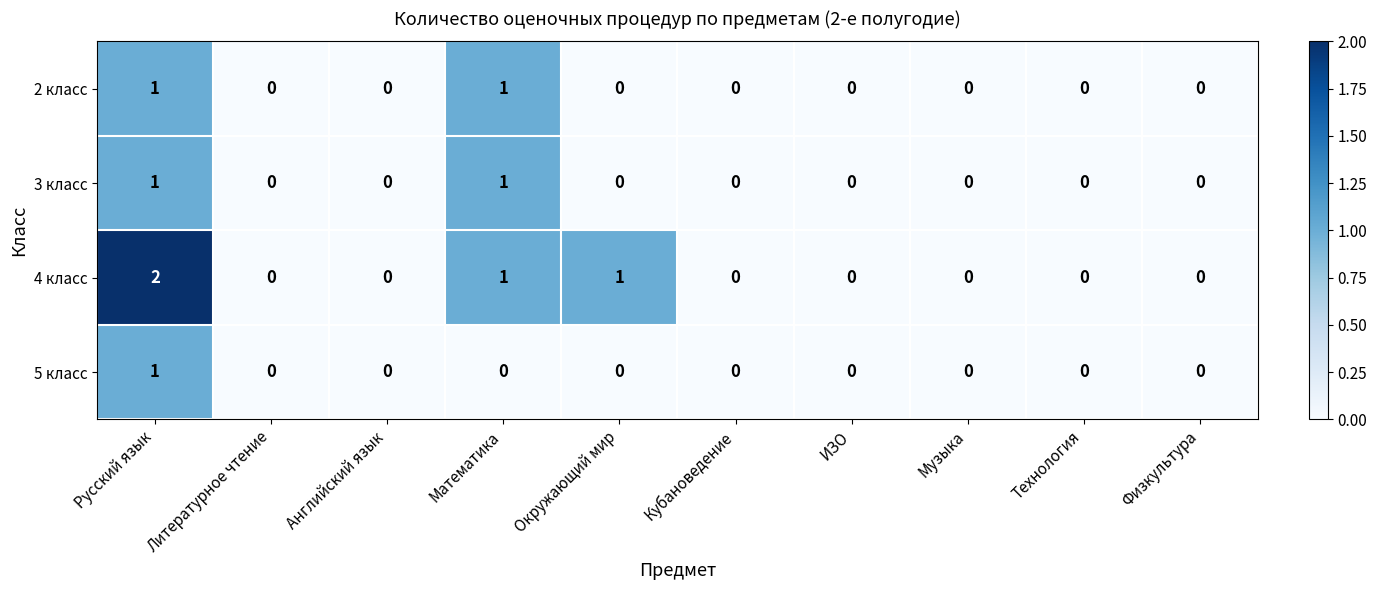

Which category has the highest value across all series?

Русский язык